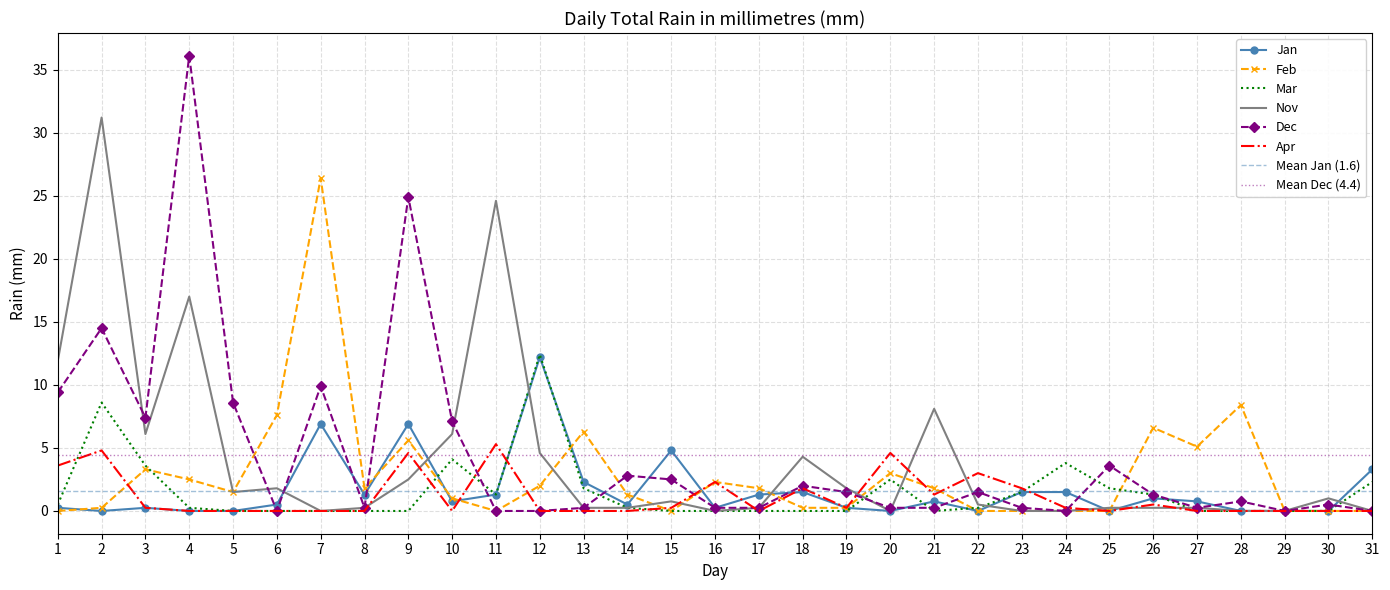

What is the difference between the Mar values at 24 and 30?

3.8